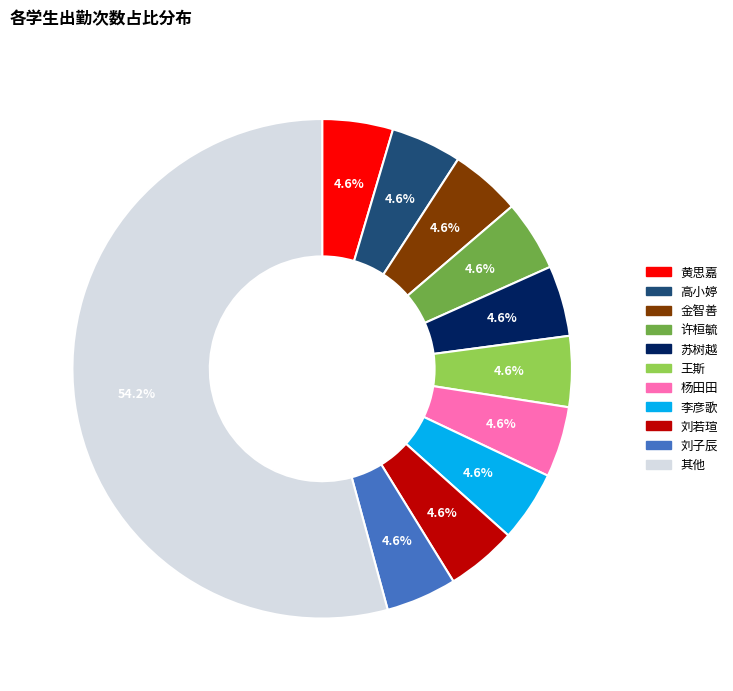

To the nearest percent, what is the average slice percentage?

9%